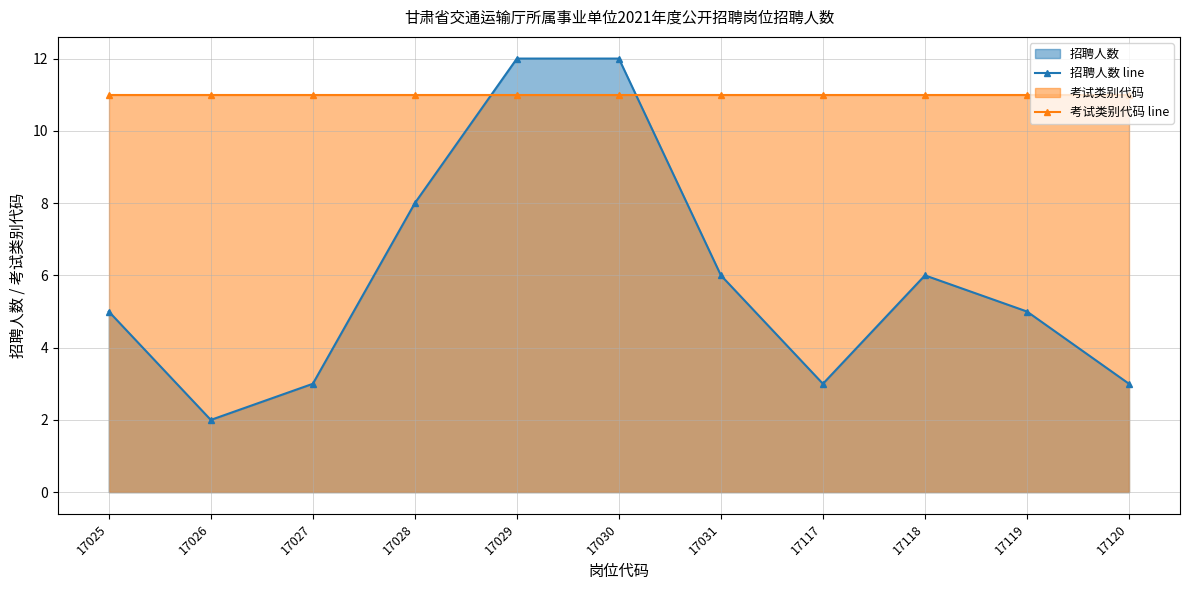

What is the difference between the highest and lowest values at 17028?

3